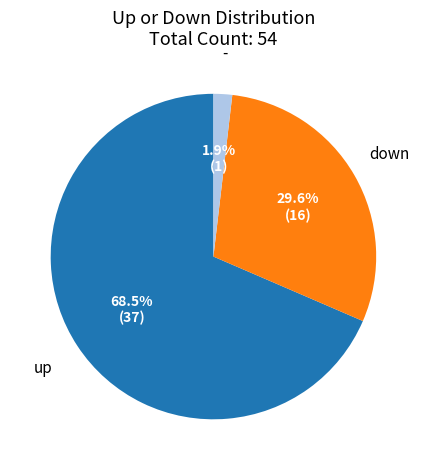

Is there a majority slice in this chart?

Yes